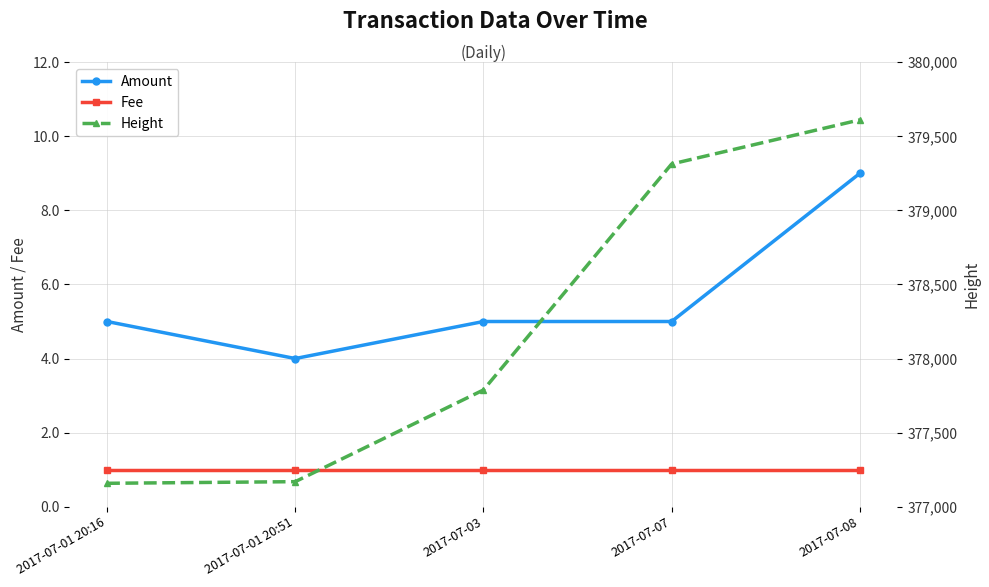

What are all the series names shown in the legend?

Amount, Fee, Height